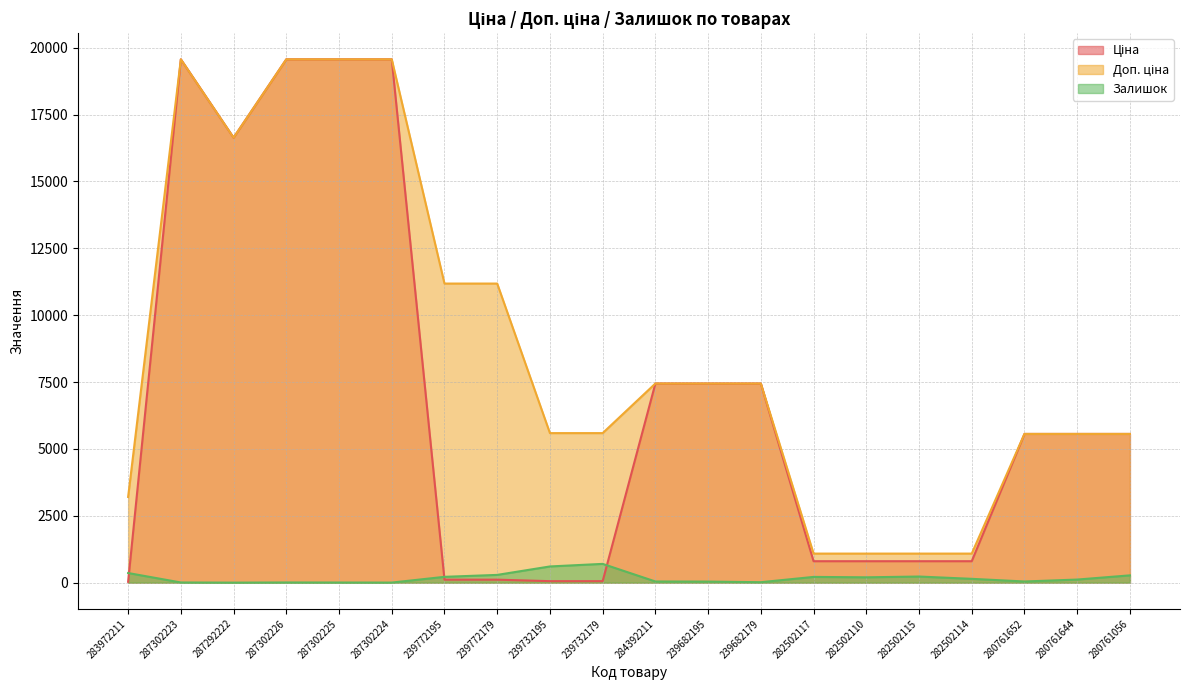

Is the value of Ціна at 239682195 greater than the value of Залишок at 280761652?

Yes